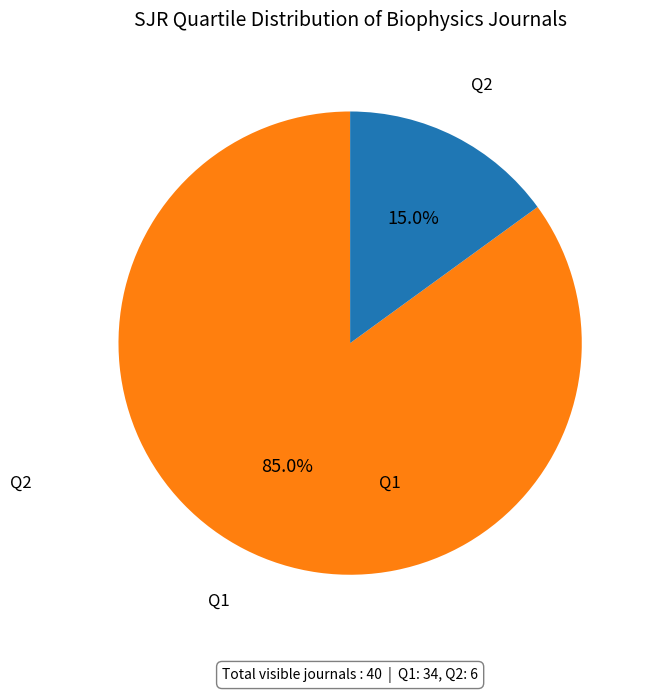

Rank the categories by value from highest to lowest.

Q1, Q2